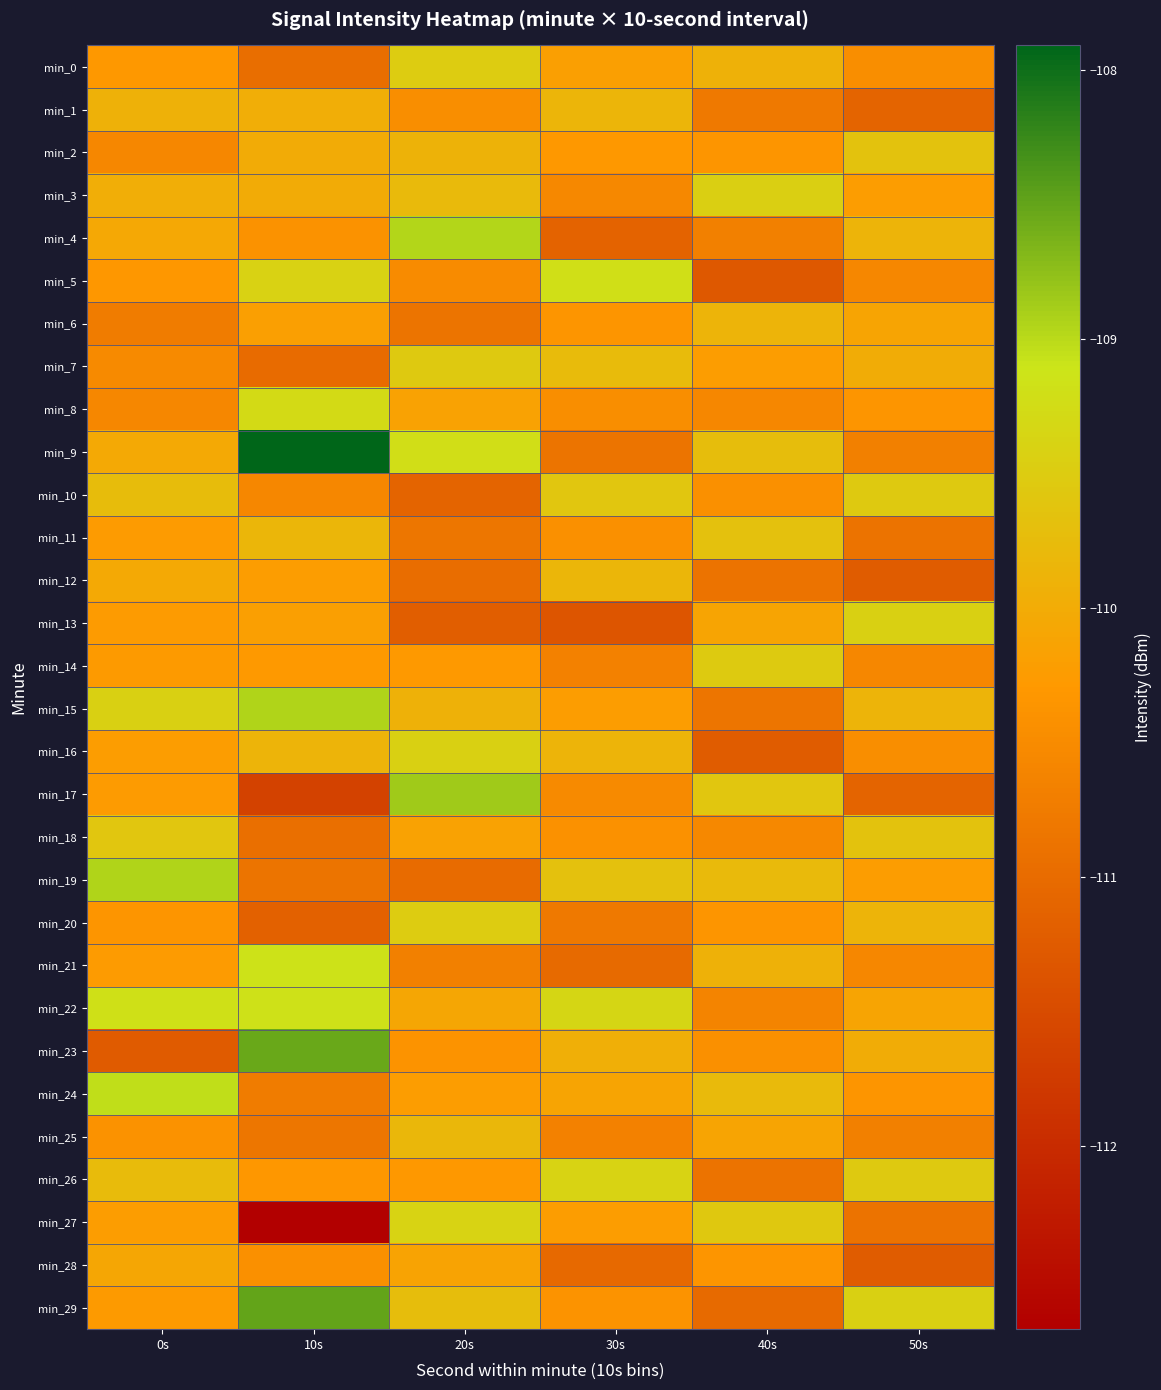

Which has a higher value, 0s or 50s?

0s